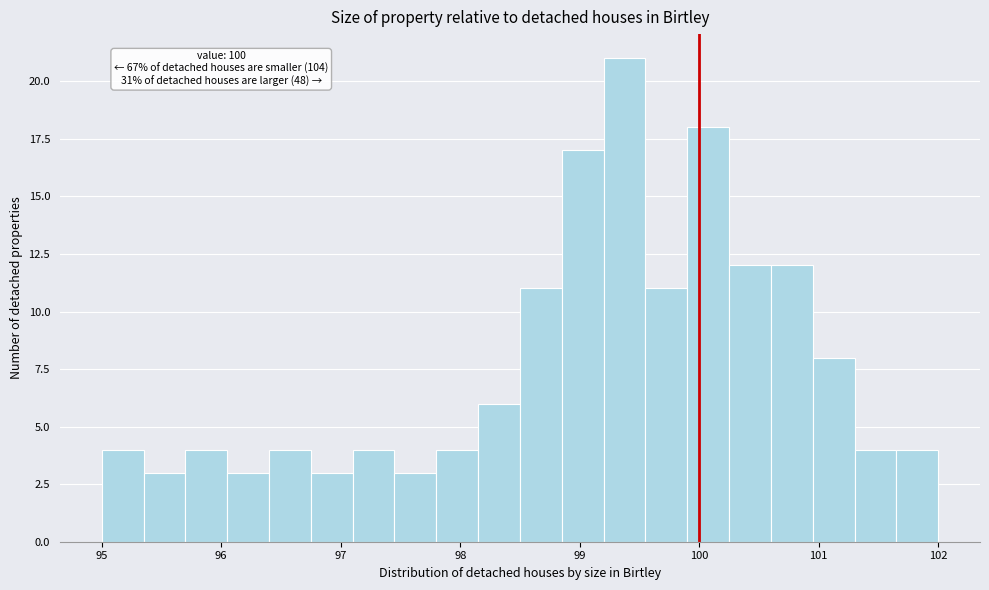

Around what value on the x-axis is the tallest bar? Give the approximate position of its centre, as read against the axis.

99.4